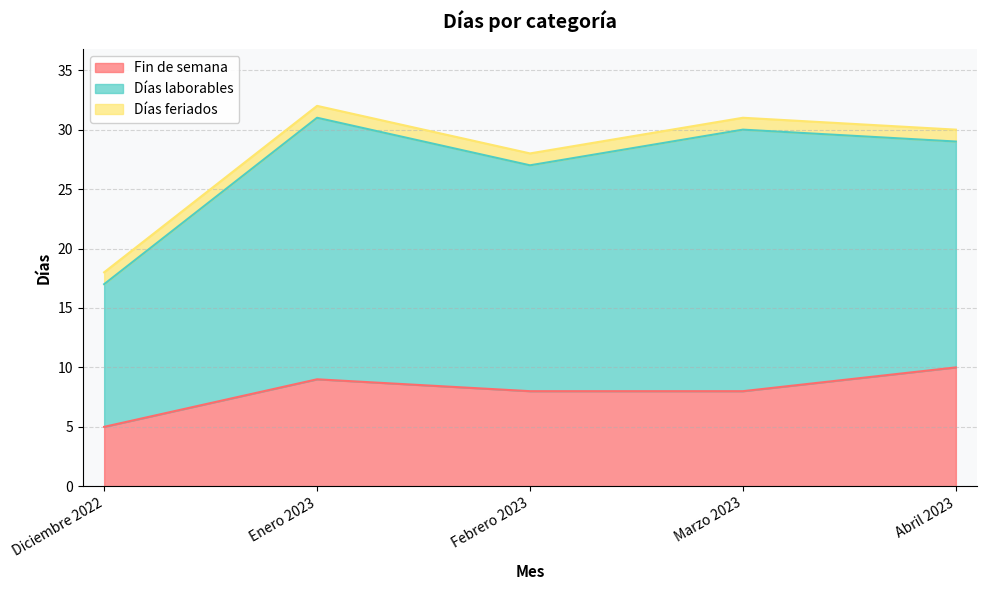

Reading left to right, extract all data points from this chart.

Fin de semana: Diciembre 2022=5	Enero 2023=9	Febrero 2023=8	Marzo 2023=8	Abril 2023=10
Días laborables: Diciembre 2022=12	Enero 2023=22	Febrero 2023=19	Marzo 2023=22	Abril 2023=19
Días feriados: Diciembre 2022=1	Enero 2023=1	Febrero 2023=1	Marzo 2023=1	Abril 2023=1